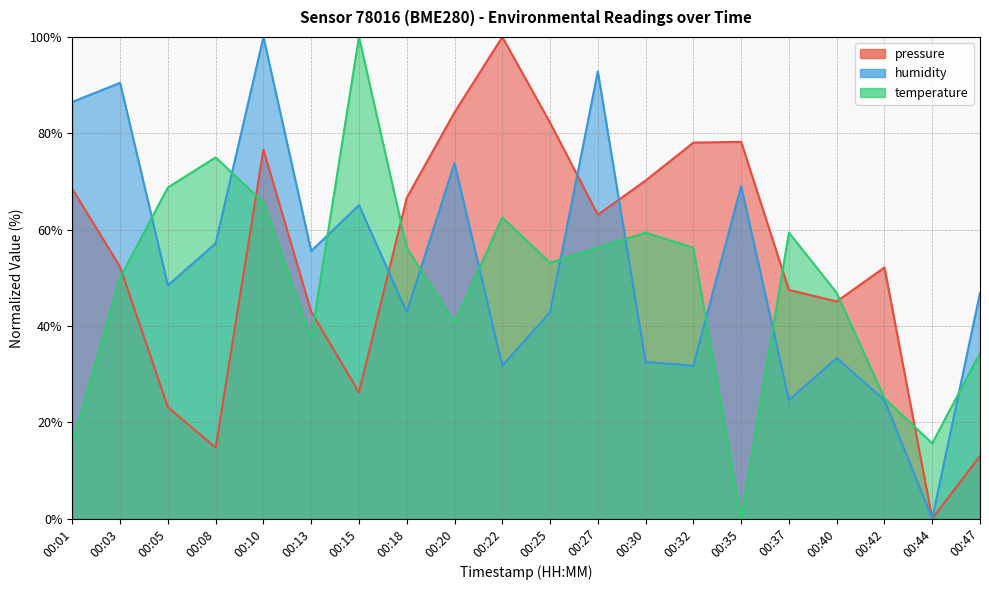

At how many categories does at least one series exceed 5?

20